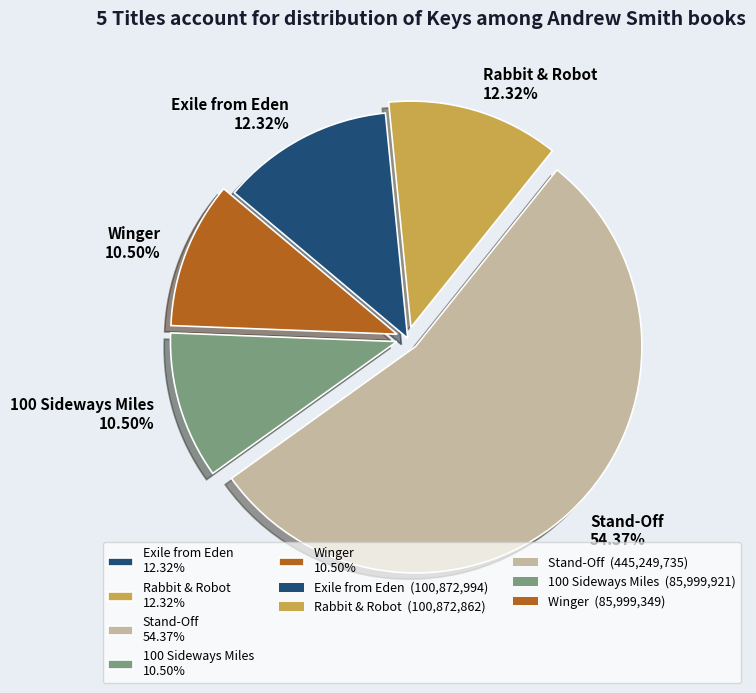

Combined, do Exile from Eden and Winger account for over 50%?

No